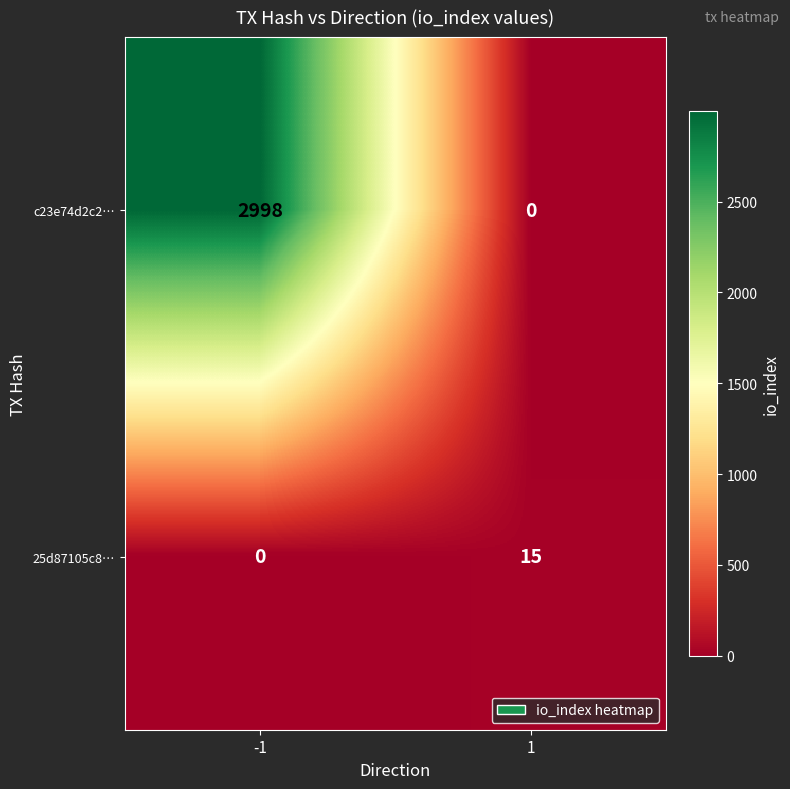

Which series changed the most between -1 and 1?

c23e74d2c2…